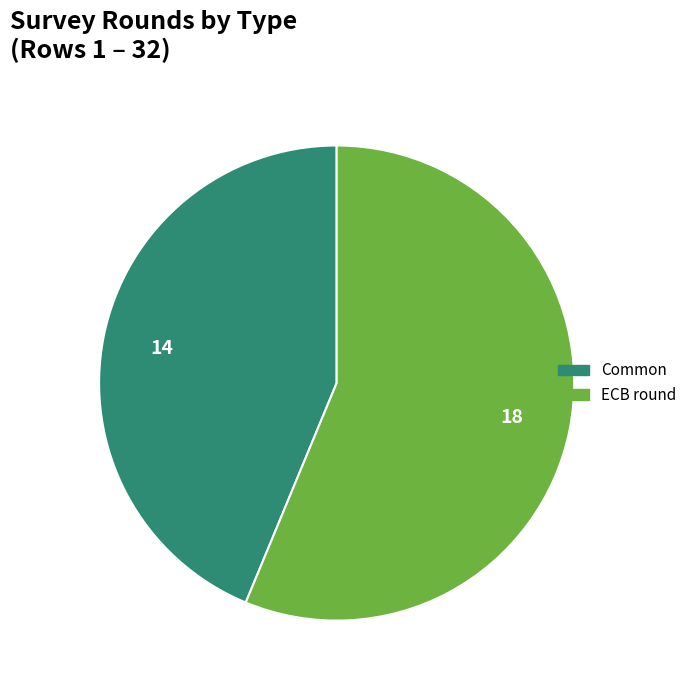

Is it true that ECB round is 51% of the pie?

False